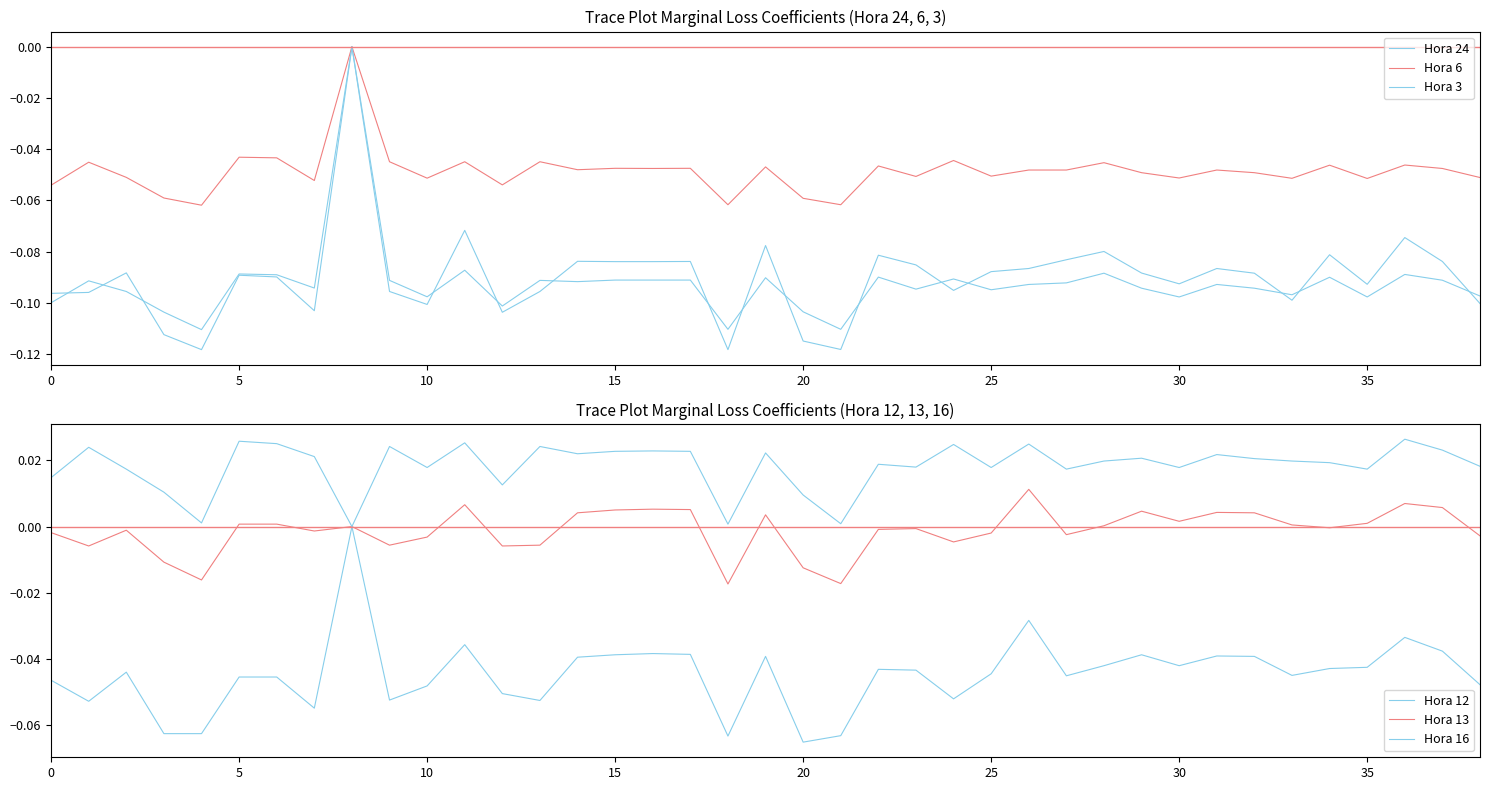

What is the sum of the Hora 3 values at 15 and 18?

-0.2